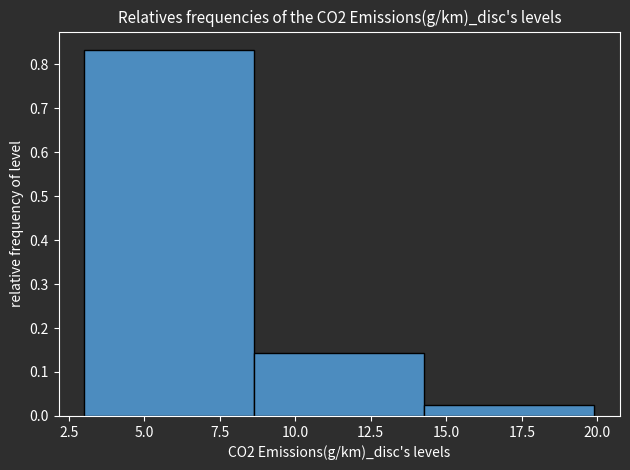

Reading left to right, transcribe this chart: for each bar, give the range it covers on the x-axis and its height. Neither the bar edges nor the heights are printed on the chart, so give them approximately, as read against the axes.

3.0 to 8.5: 0.83
8.5 to 14.5: 0.14
14.5 to 20.0: 0.02